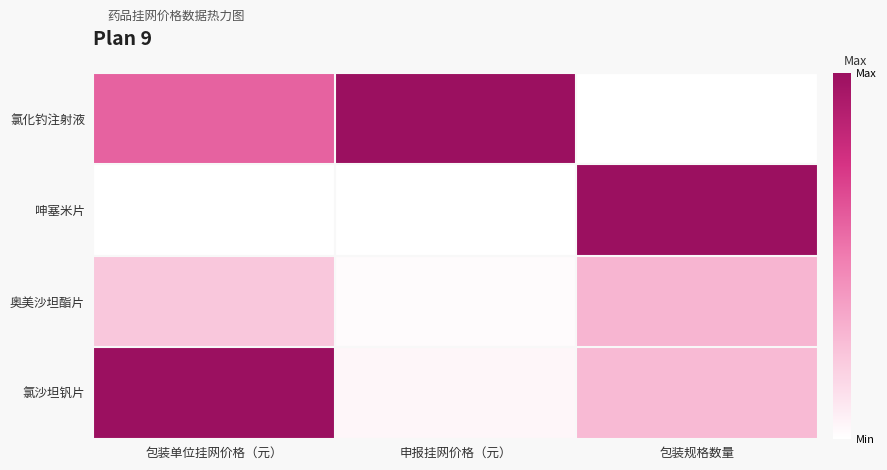

At which category is the sum across all series the highest?

包装单位挂网价格（元）